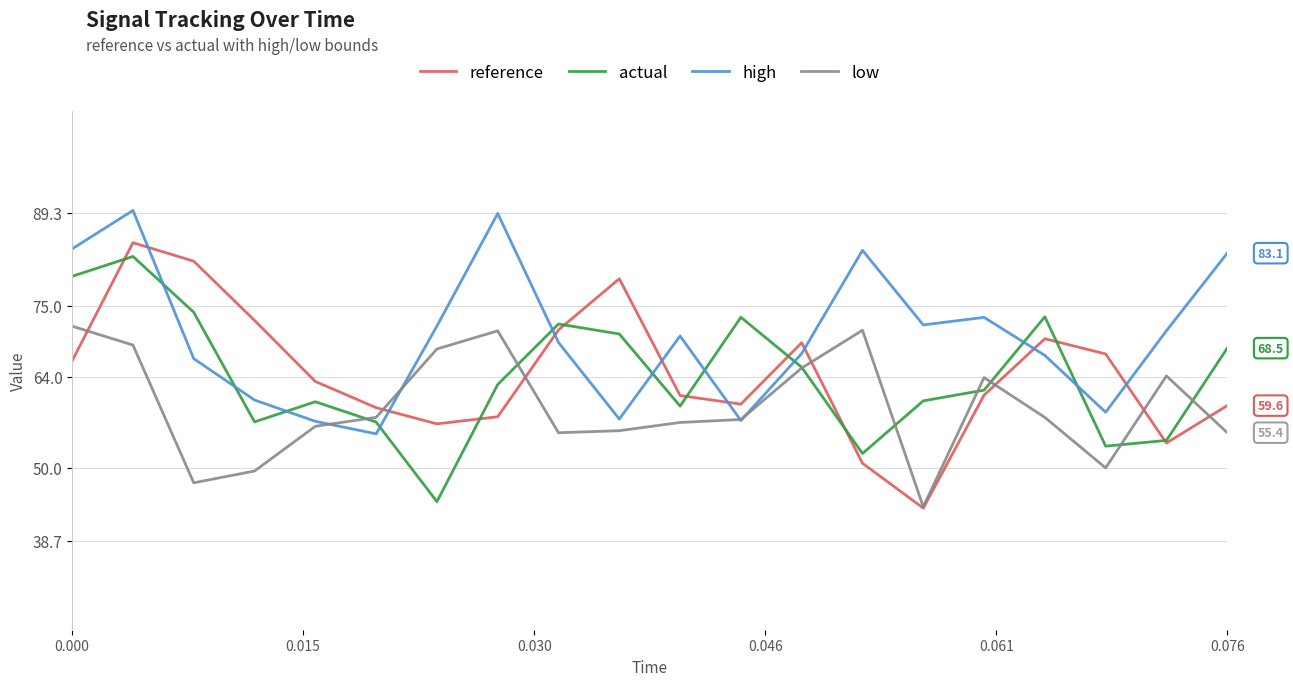

At how many categories does at least one series exceed 68?

17